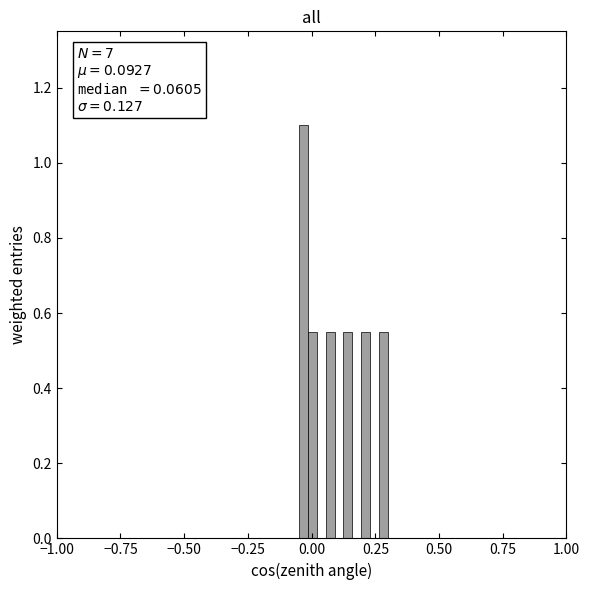

Around what value on the x-axis is the tallest bar? Give the approximate position of its centre, as read against the axis.

-0.05